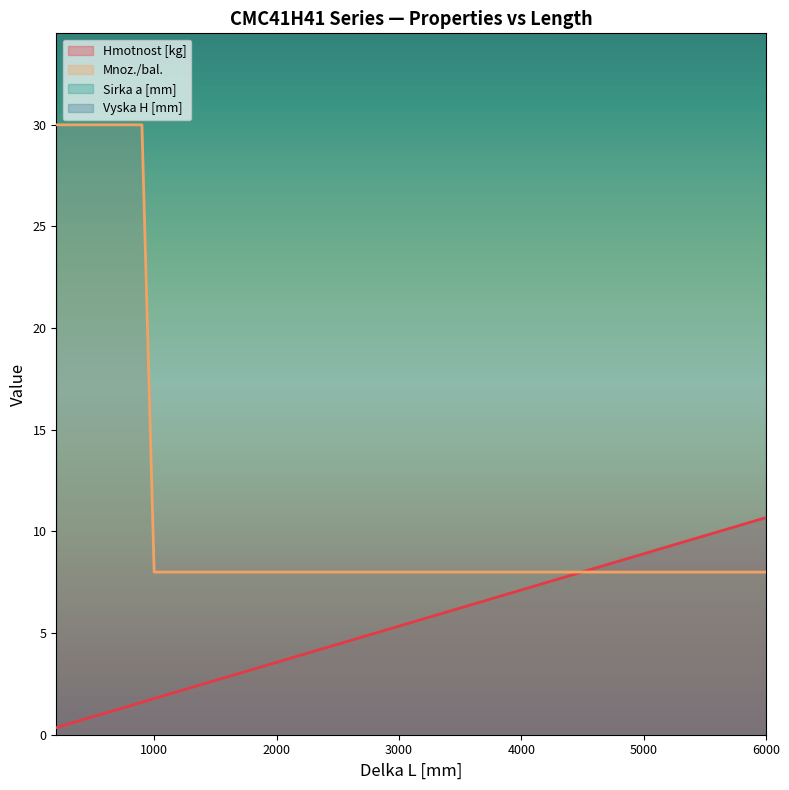

The value of Hmotnost [kg] at 200 is 0.3. True or false?

True